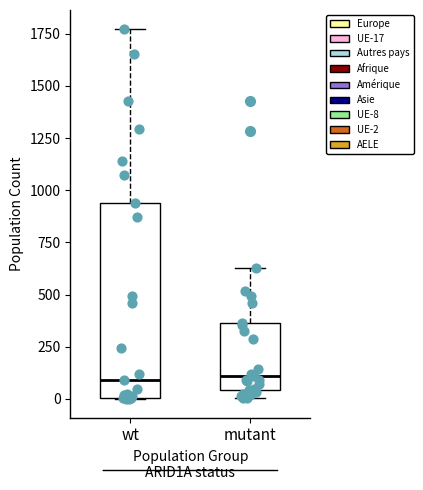

Reading left to right, transcribe this box plot: for each box, give where its median line is, the range the box spans, and where its two whiskers end, as read against the y-axis. The values are not printed on the chart, so give them approximately, as read against the axis.

wt: median 100, box 0 to 950, whiskers 0 to 1800
mutant: median 100, box 50 to 350, whiskers 0 to 650